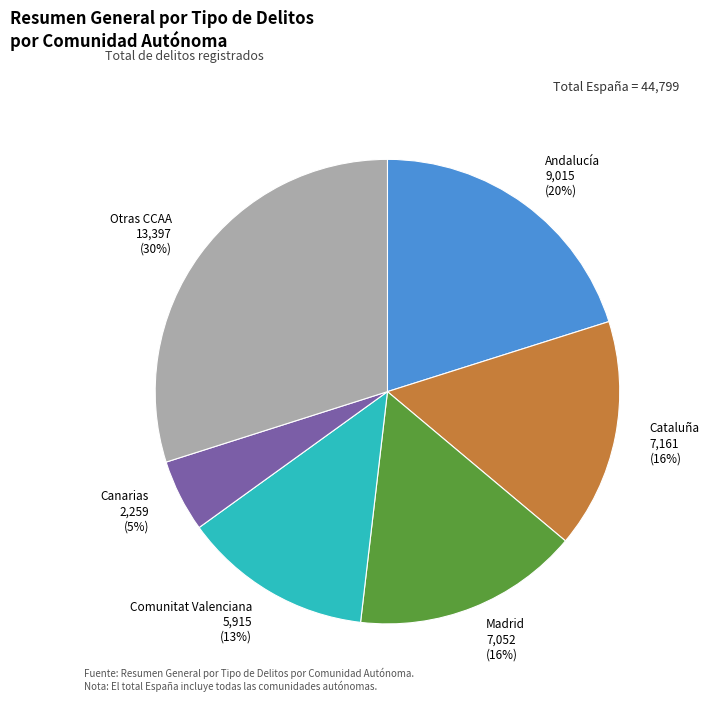

Which slice is the largest?

Otras CCAA